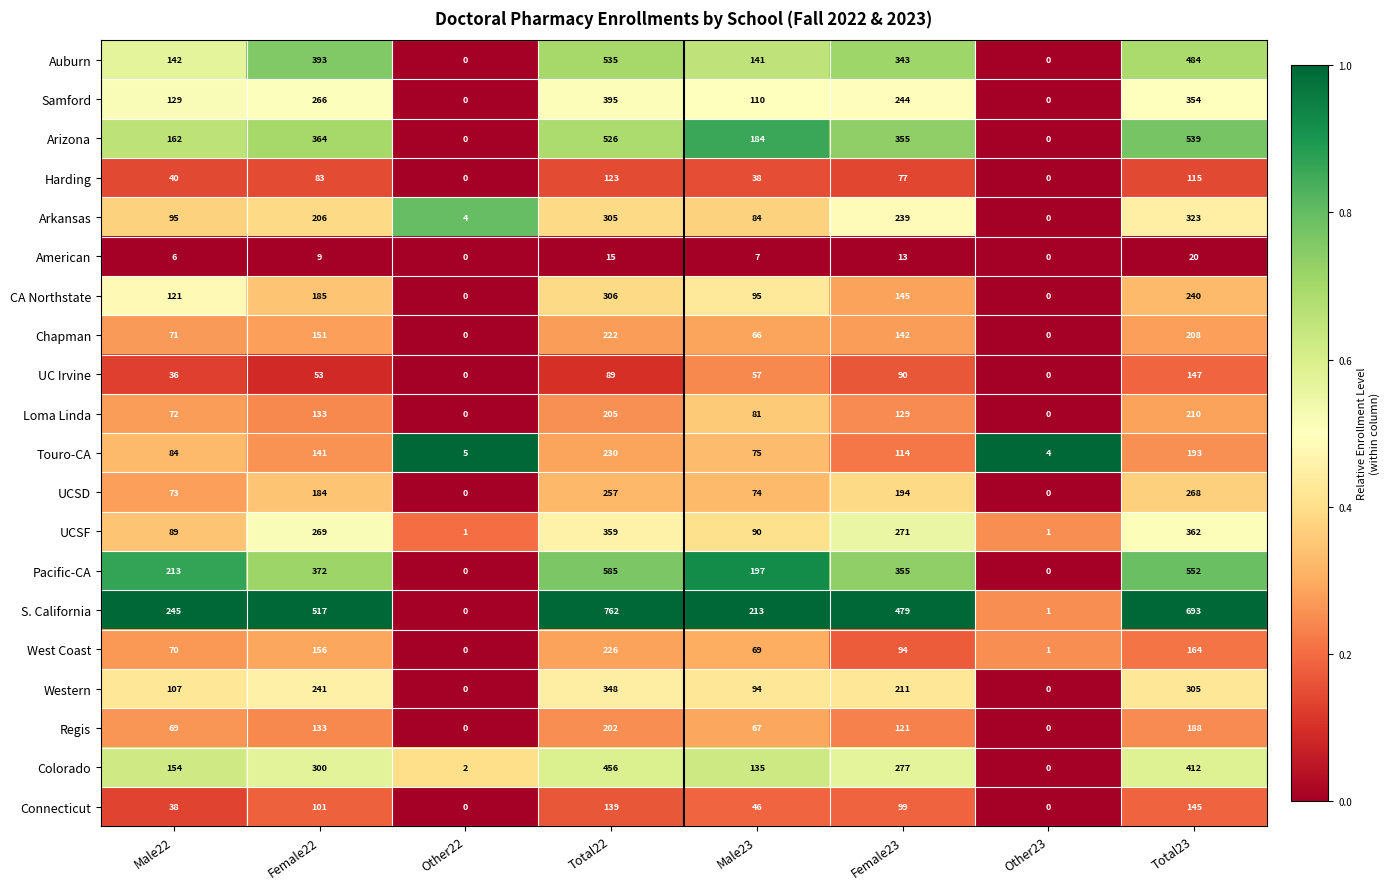

List the series in order of their peak value, lowest first.

American, Harding, Connecticut, UC Irvine, Regis, Loma Linda, Chapman, West Coast, Touro-CA, UCSD, CA Northstate, Arkansas, Western, UCSF, Samford, Colorado, Auburn, Arizona, Pacific-CA, S. California